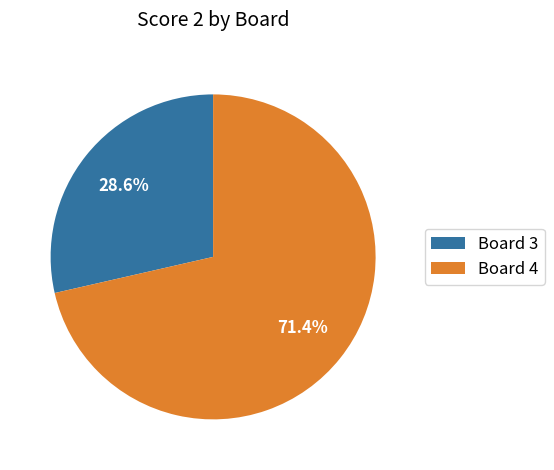

Does any single category account for the majority?

Yes